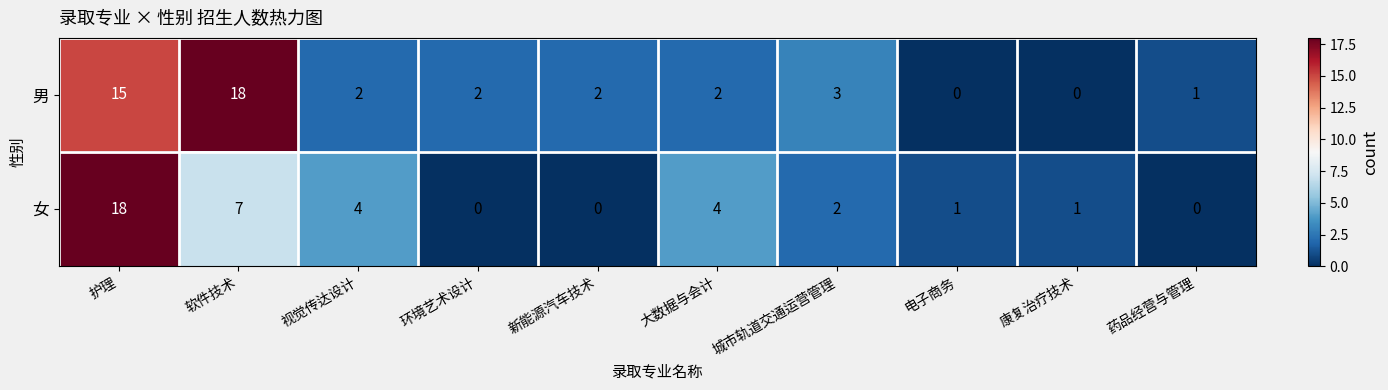

Rank the series by their average value, from highest to lowest.

男, 女